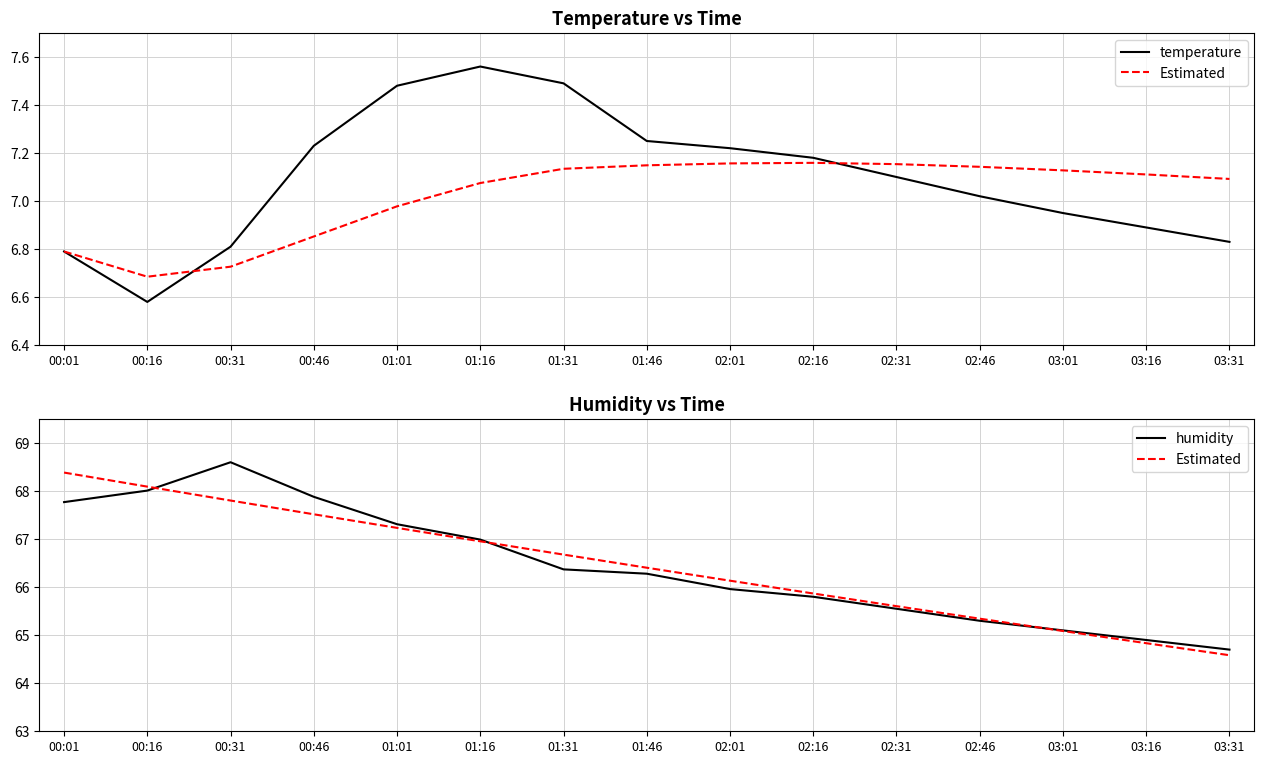

True or false: temperature has a value of 2.9 at 00:31.

False